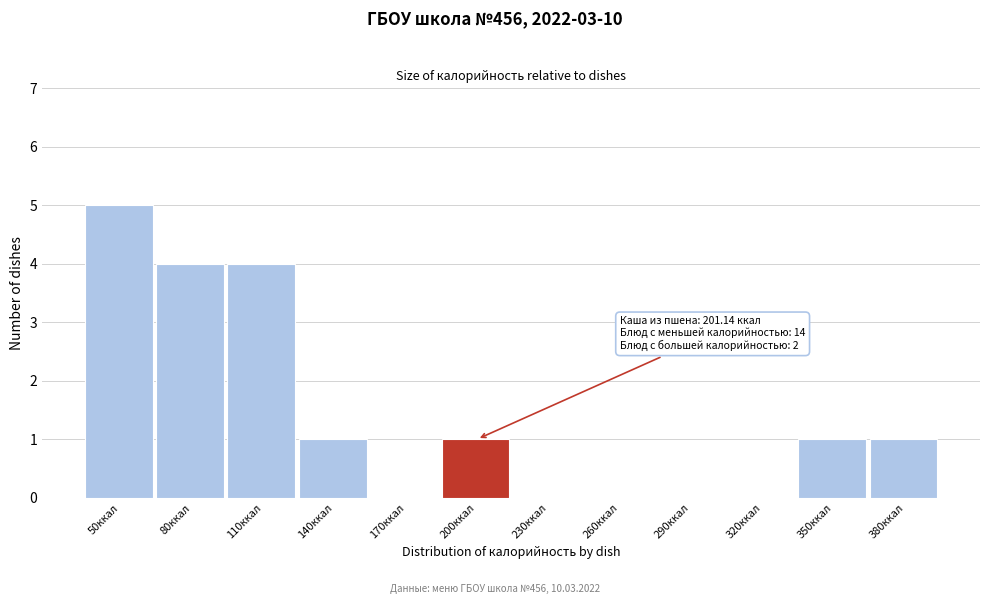

Reading left to right, transcribe all the data shown in this chart.

50ккал=5	80ккал=4	110ккал=4	140ккал=1	170ккал=0	200ккал=1	230ккал=0	260ккал=0	290ккал=0	320ккал=0	350ккал=1	380ккал=1